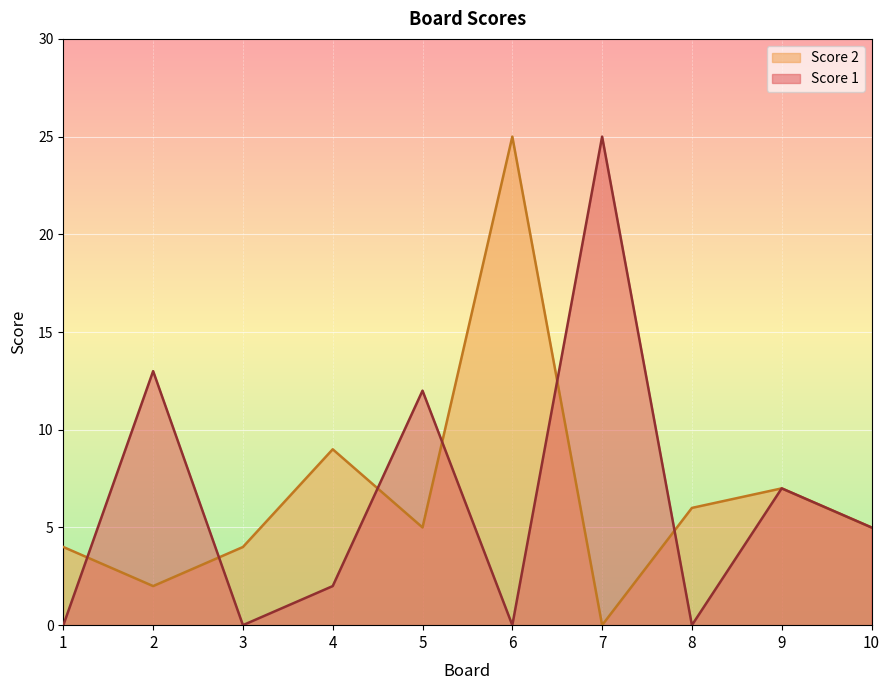

What is the value of the Score 1 point at the 10th from the left?

5